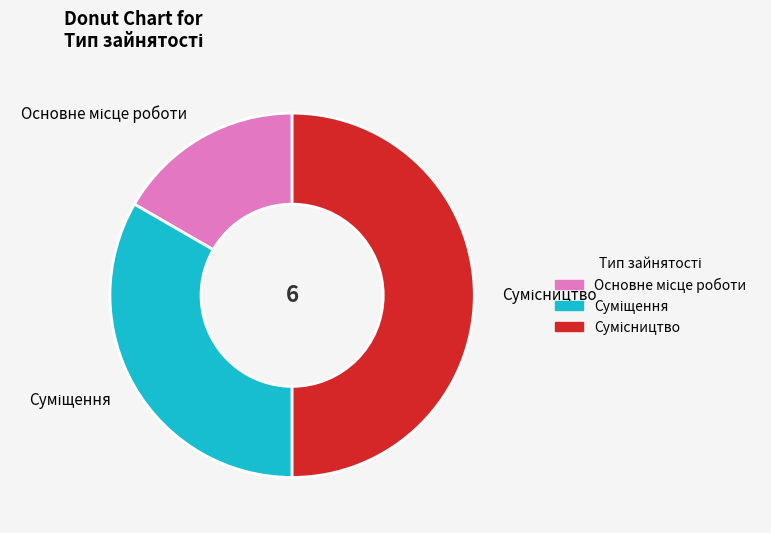

Approximately how many times larger is the value at Основне місце роботи compared to Суміщення?

0.5